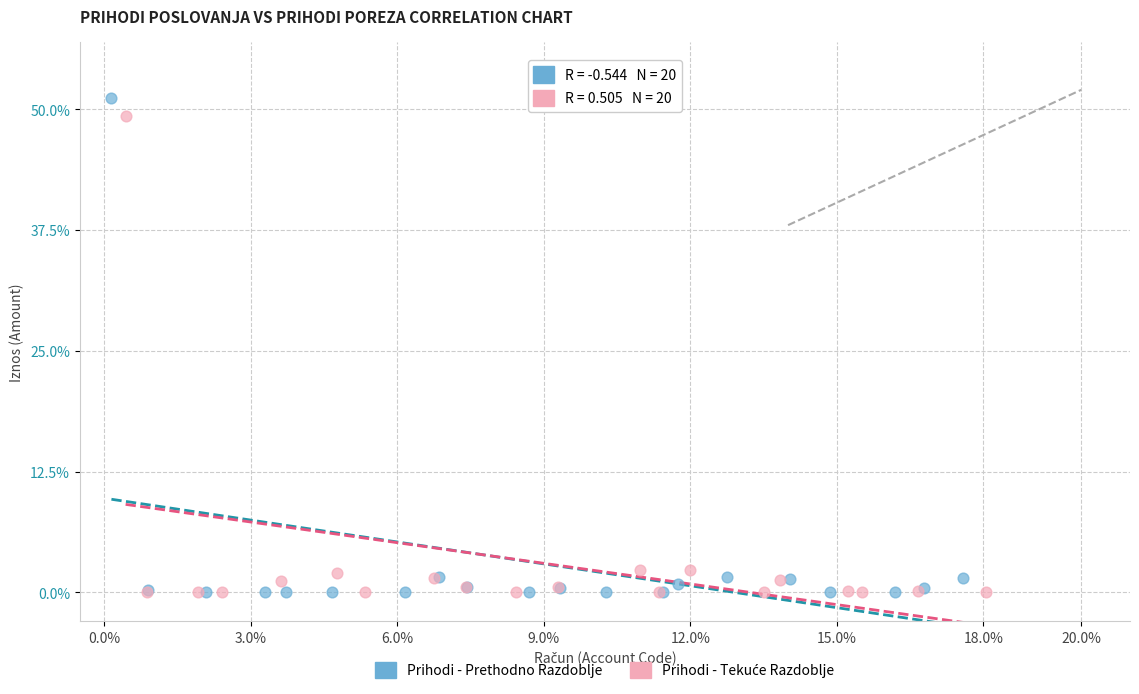

Which series has the largest Y range (max minus min)?

Prihodi - Prethodno Razdoblje